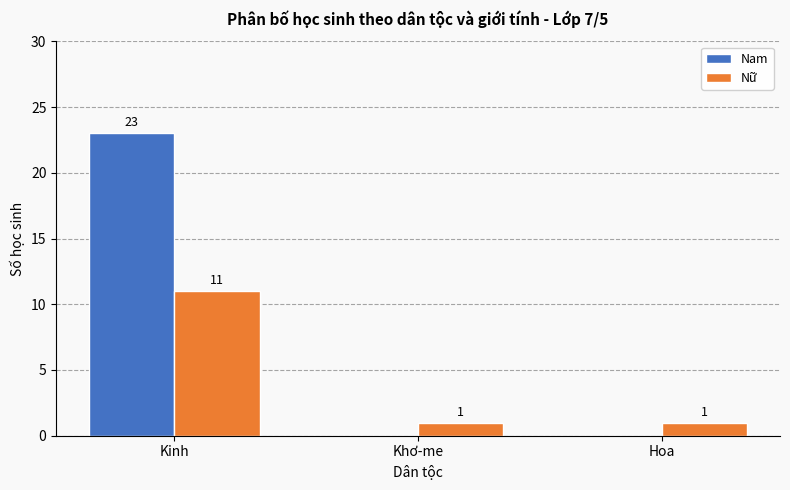

Which series has the widest spread of values?

Nam